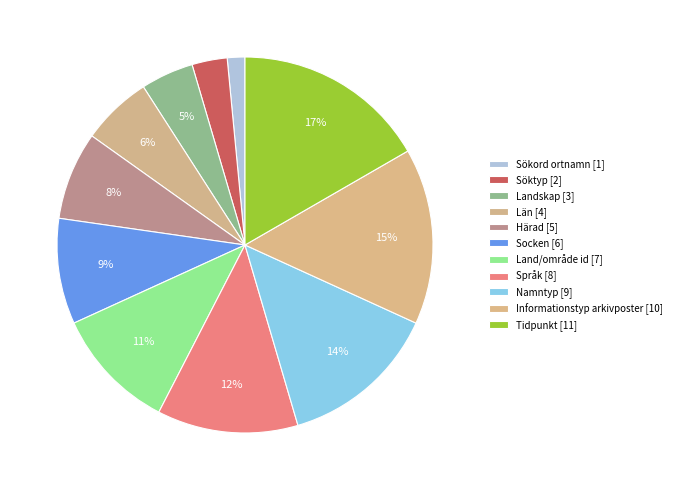

To the nearest percent, what is the combined percentage of Sökord ortnamn and Söktyp?

5%